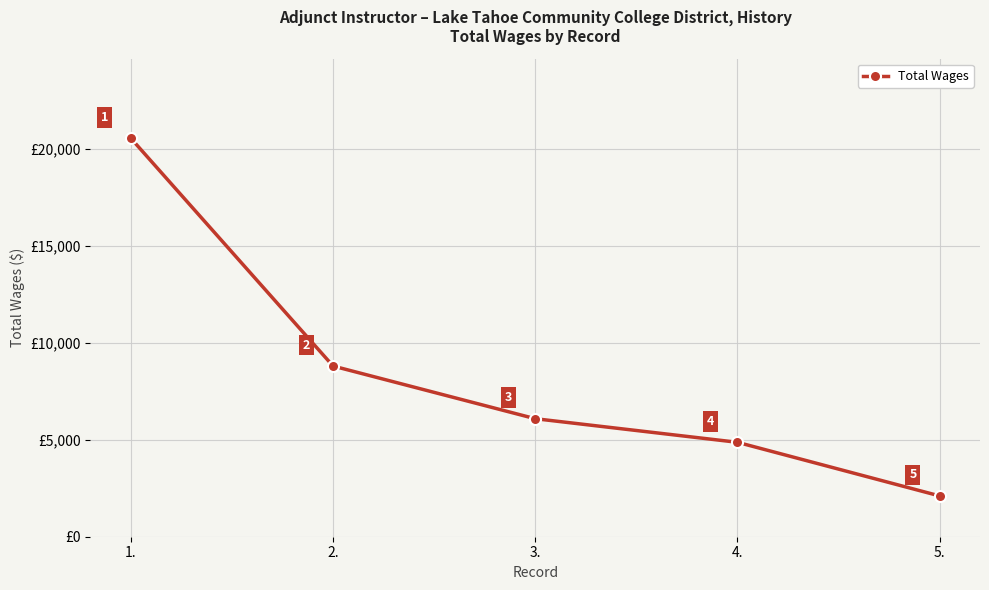

The chart shows a value of 8546 at 4.. True or false?

False